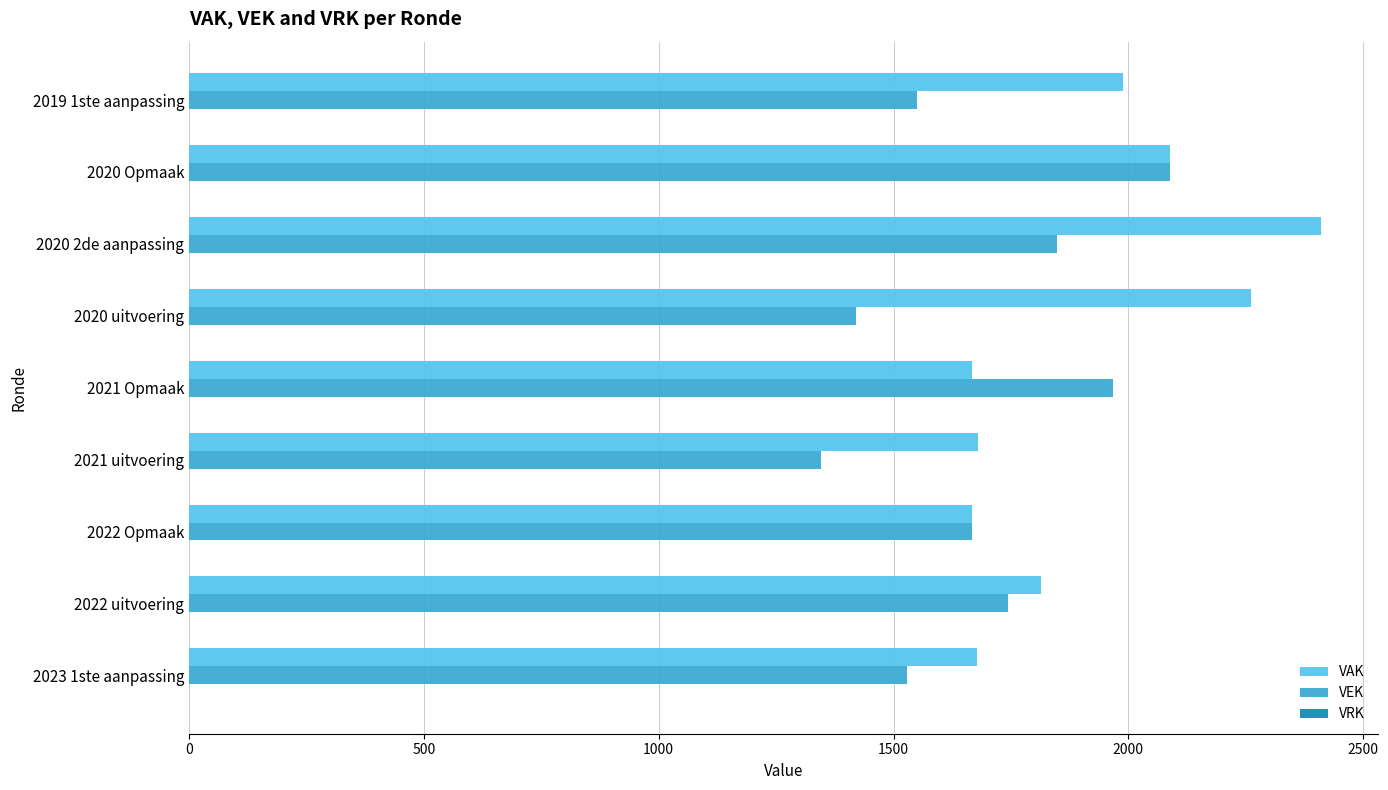

What is the greatest value displayed?

2410